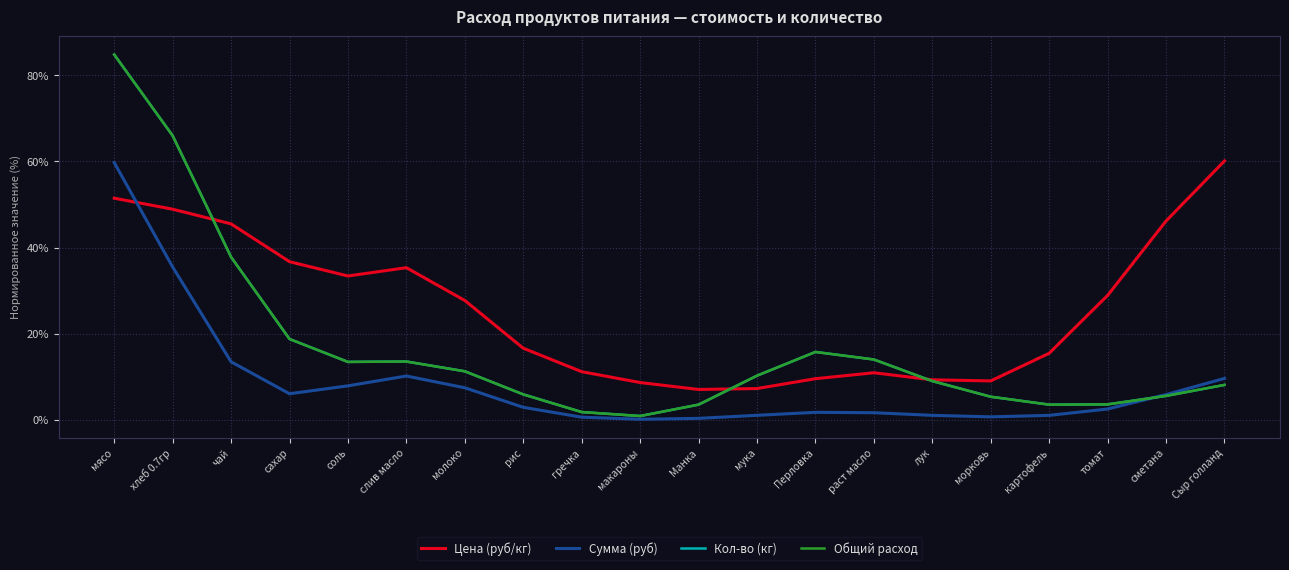

Does the chart have visible grid lines?

Yes